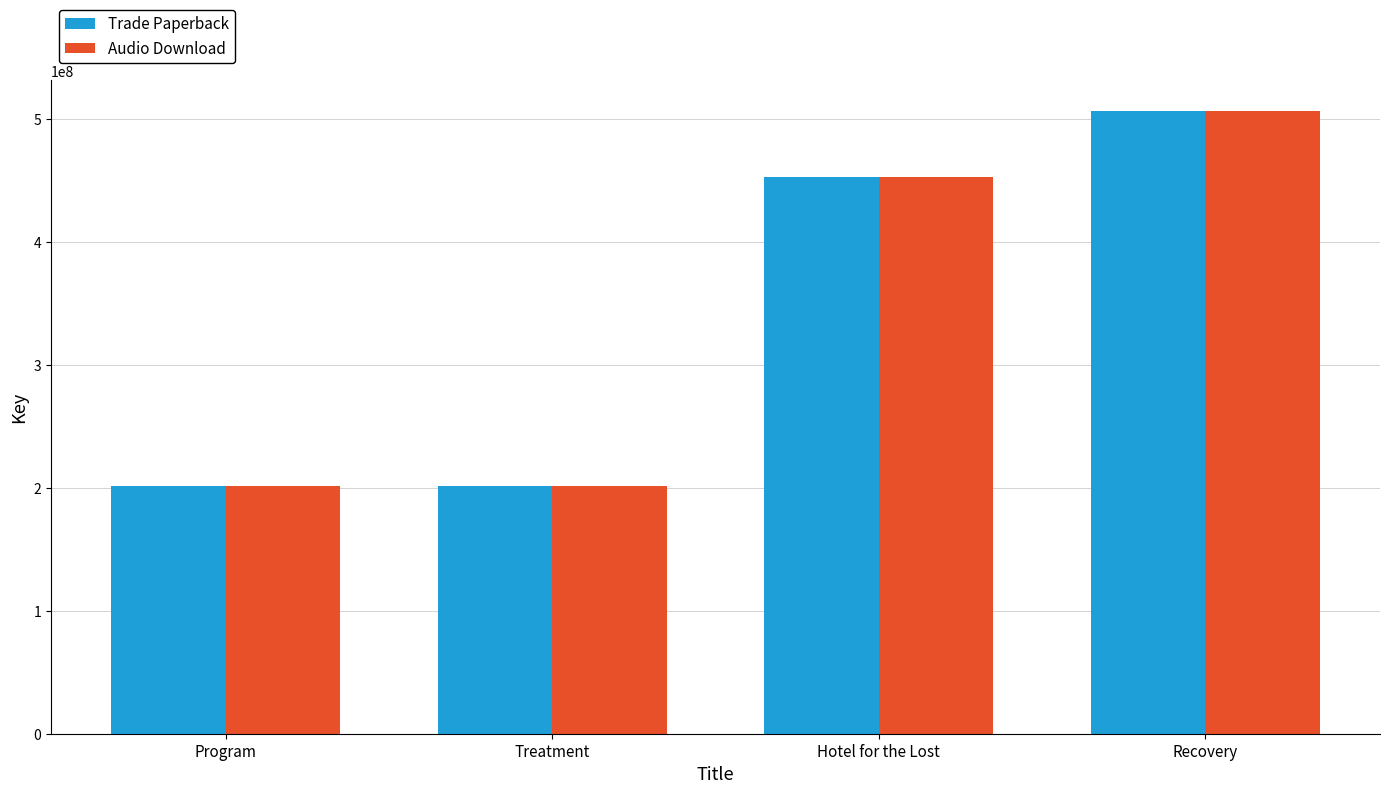

What is the smallest value displayed?

201808405